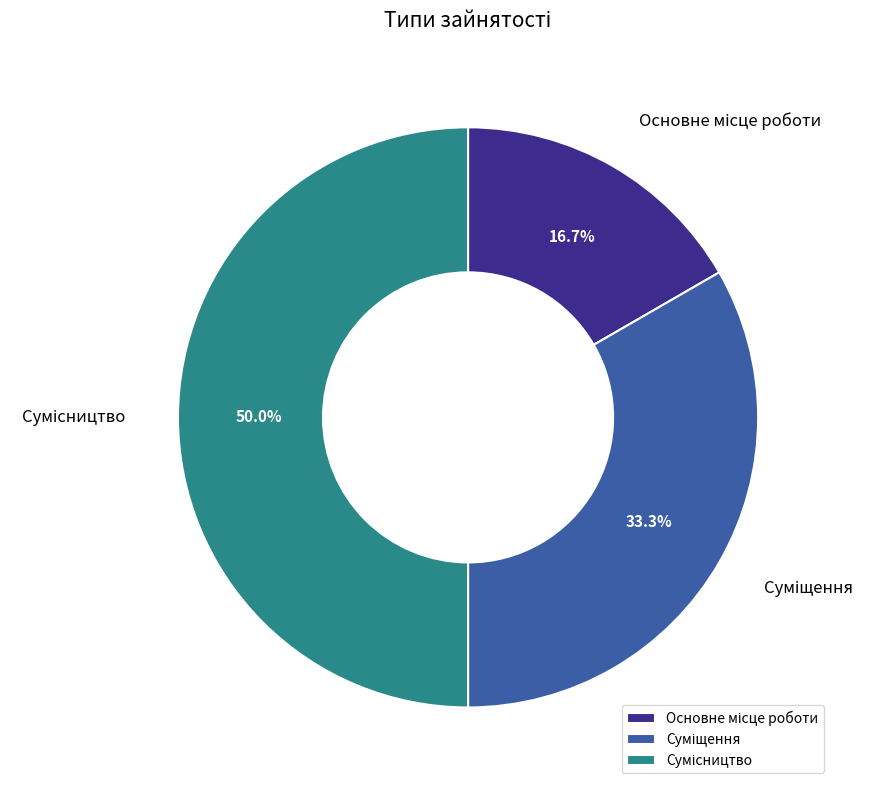

Does any single category account for the majority?

No